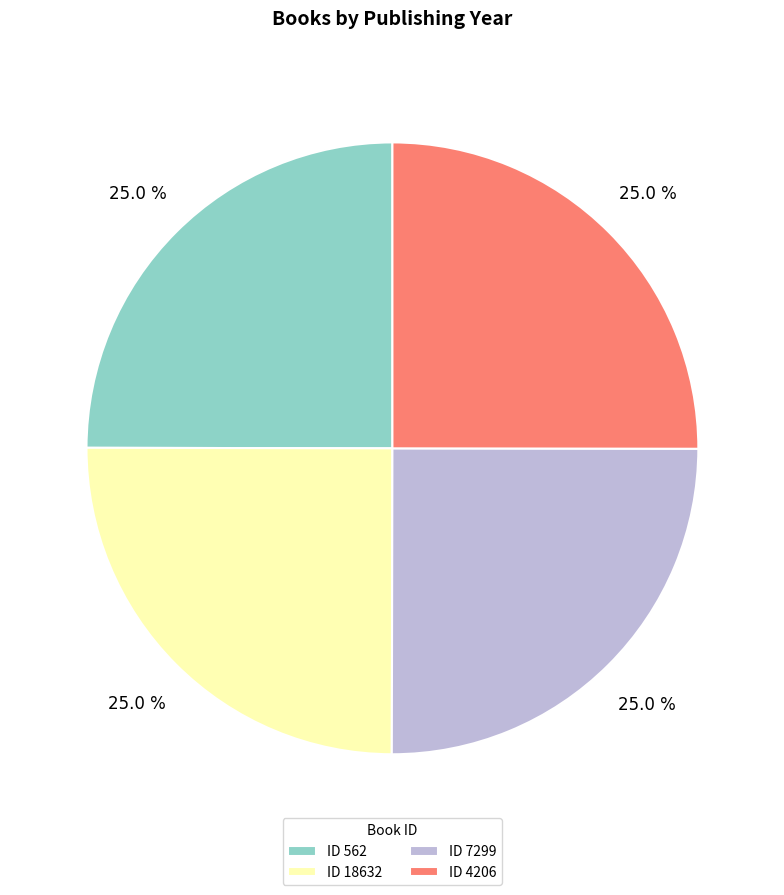

Approximately how many times larger is the value at ID 7299 compared to ID 562?

1.0